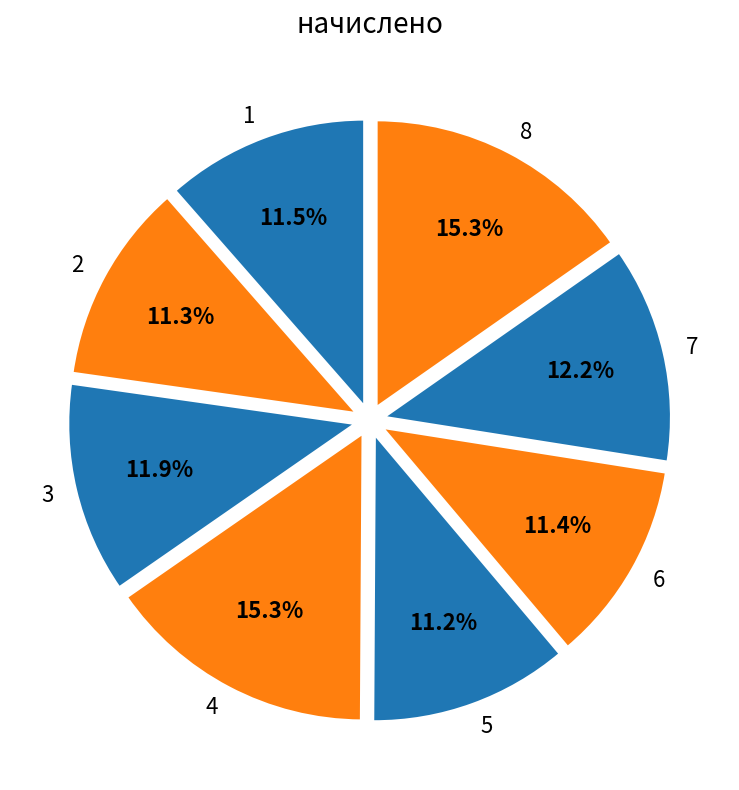

What is the ratio of the value at 7 to the value at 4?

0.8